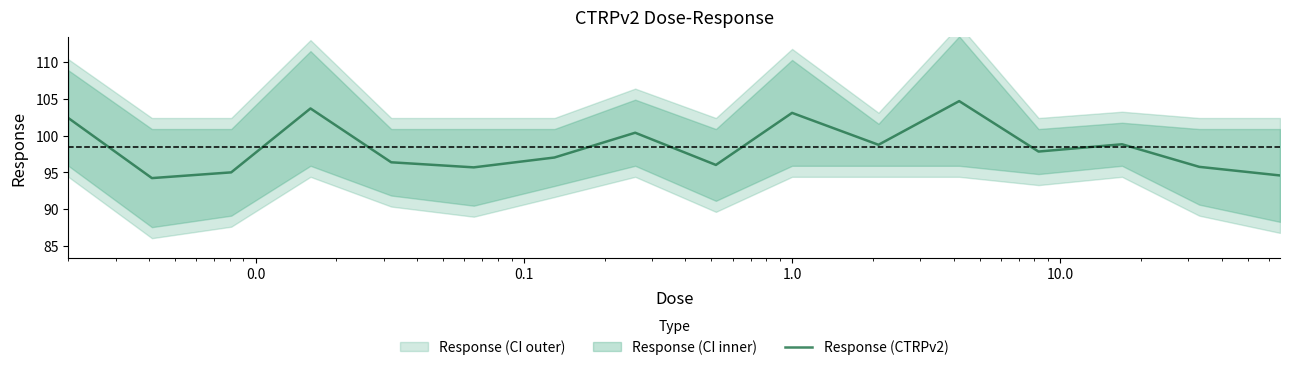

Does the chart have visible grid lines?

No